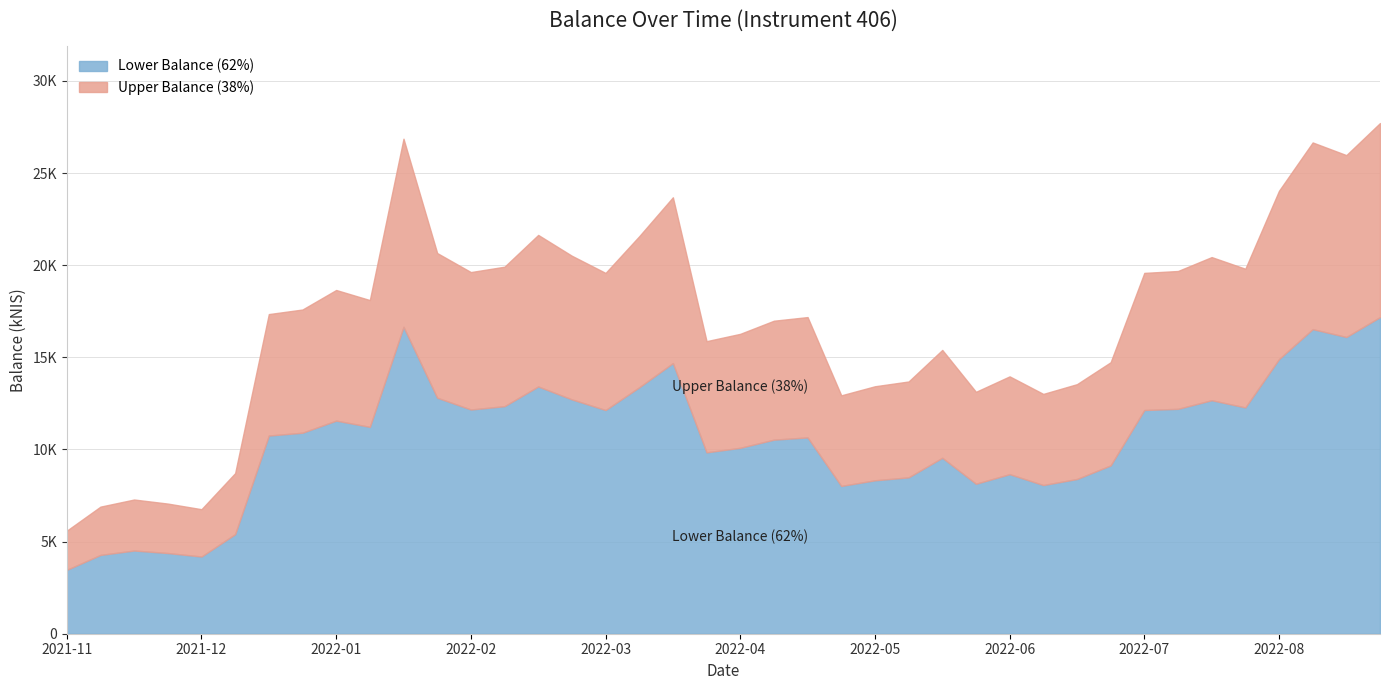

What are all the series names shown in the legend?

Lower Balance (62%), Upper Balance (38%)